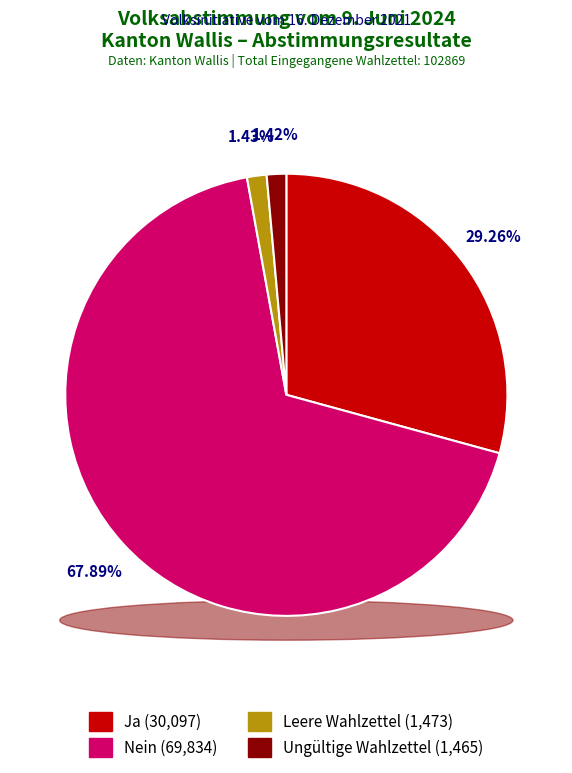

To the nearest percent, what is the difference between the largest and smallest slice percentages?

66%